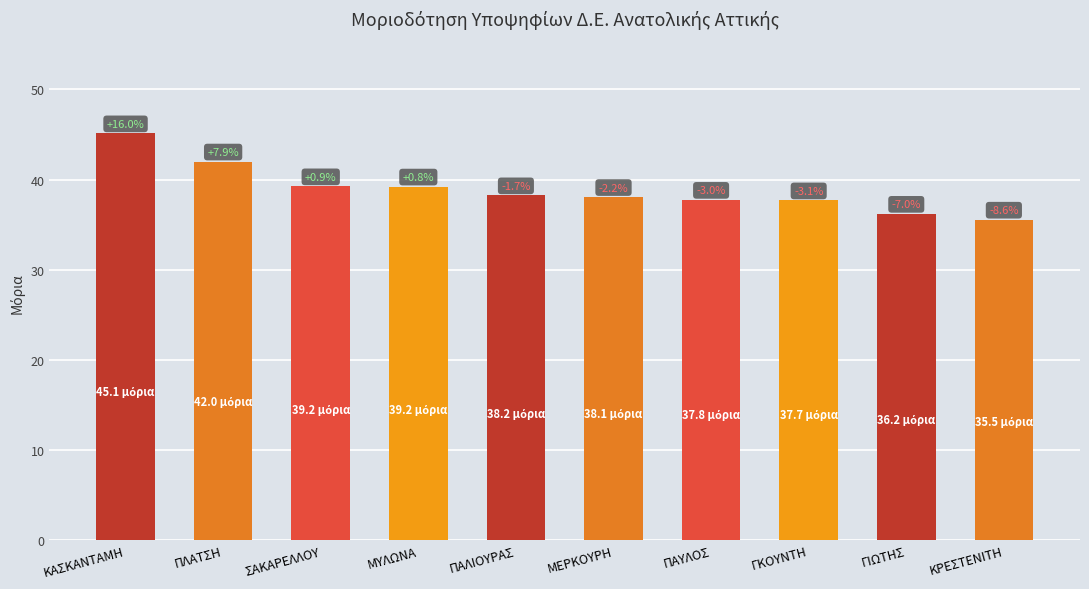

Rank the categories by value from highest to lowest.

ΚΑΣΚΑΝΤΑΜΗ, ΠΛΑΤΣΗ, ΣΑΚΑΡΕΛΛΟΥ, ΜΥΛΩΝΑ, ΠΑΛΙΟΥΡΑΣ, ΜΕΡΚΟΥΡΗ, ΠΑΥΛΟΣ, ΓΚΟΥΝΤΗ, ΓΙΩΤΗΣ, ΚΡΕΣΤΕΝΙΤΗ